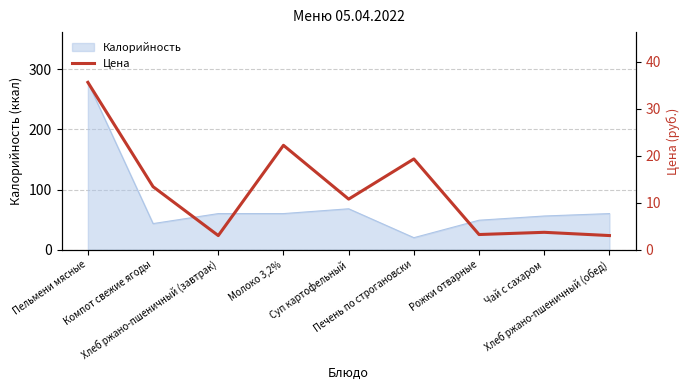

Reading right to left, list all the values displayed in this chart.

3.0	3.7	3.2	19.3	10.8	22.2	3.0	13.4	35.6